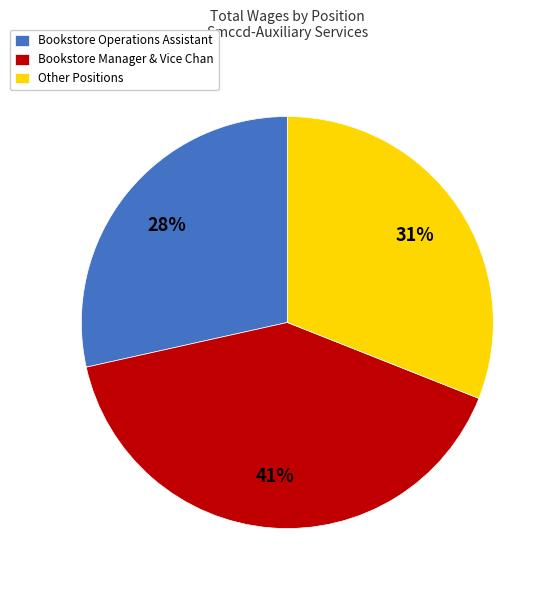

Combined, do Other Positions and Bookstore Manager & Vice Chan account for over 50%?

Yes